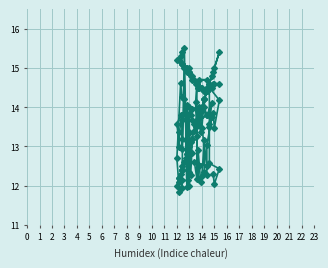

The value of Humidity at 0 is 3.4. True or false?

False